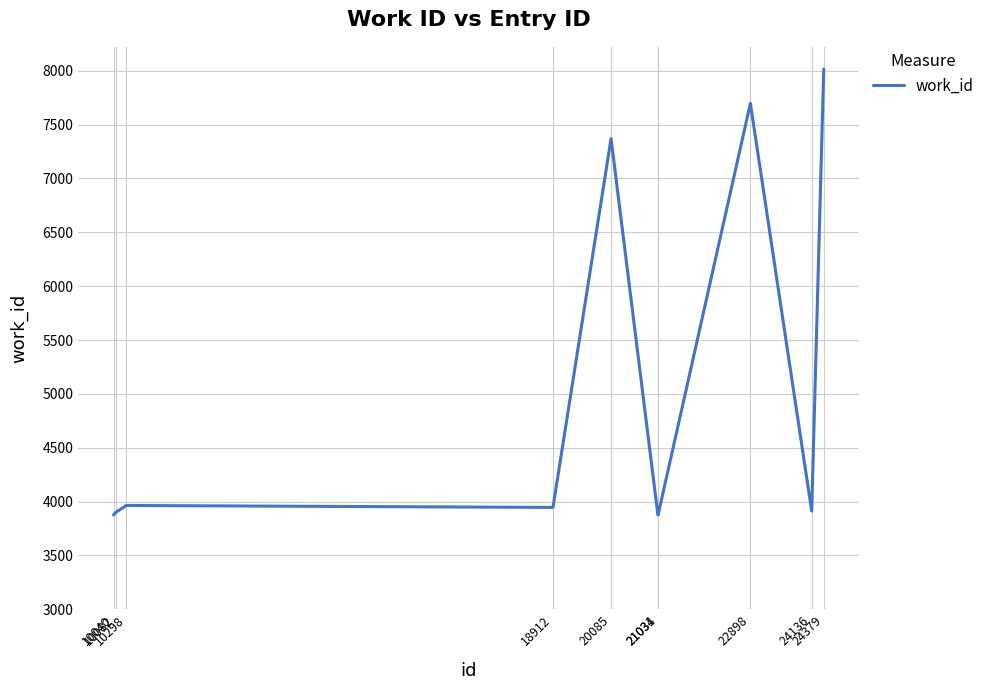

What is the smallest value displayed?

3876